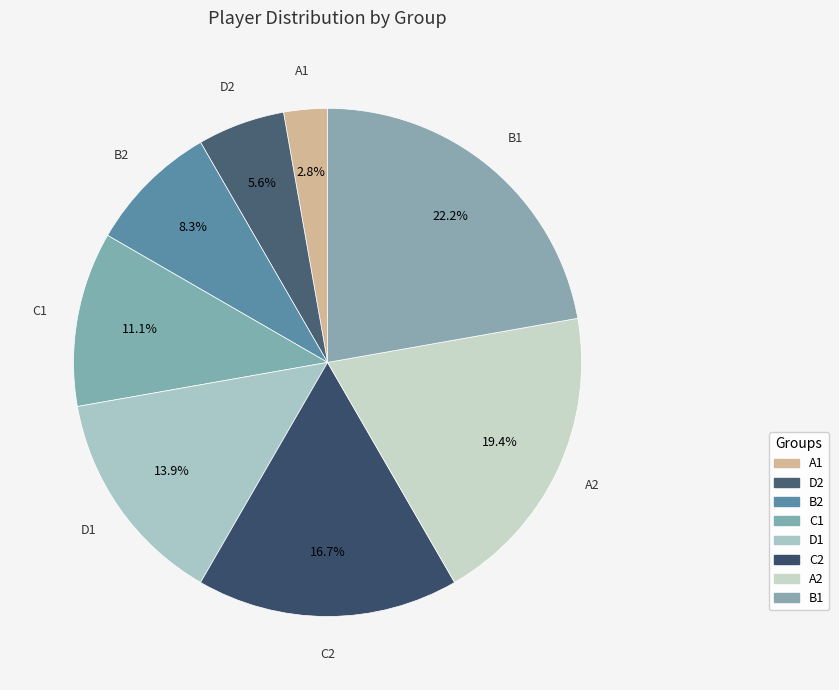

What is the ratio of the value at D2 to the value at C2?

0.3